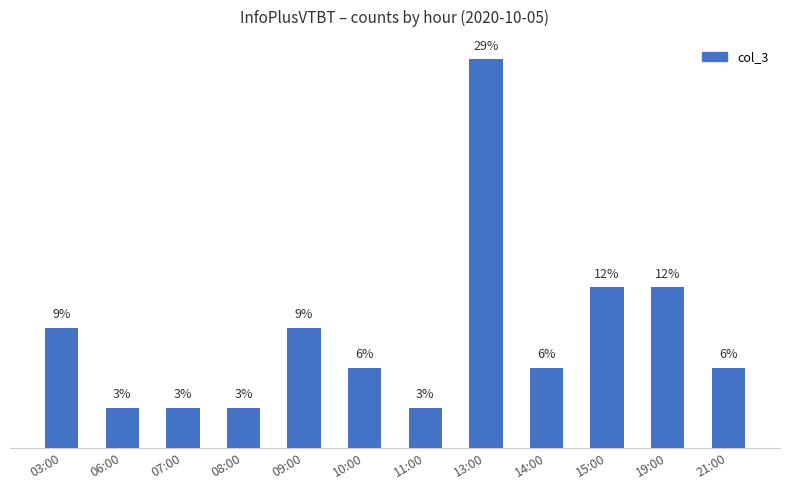

Which category has the highest value across all series?

13:00